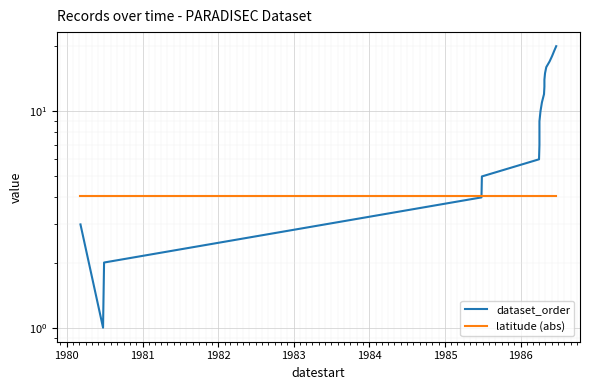

What is the minimum value for latitude (abs)?

4.0